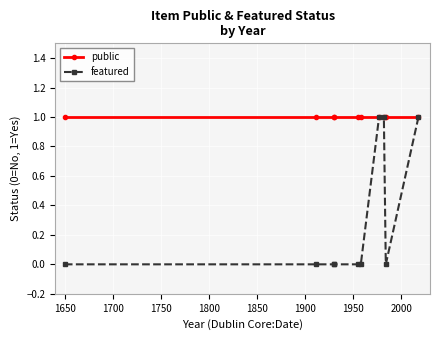

Rank the series at 1650 from lowest to highest value.

featured, public